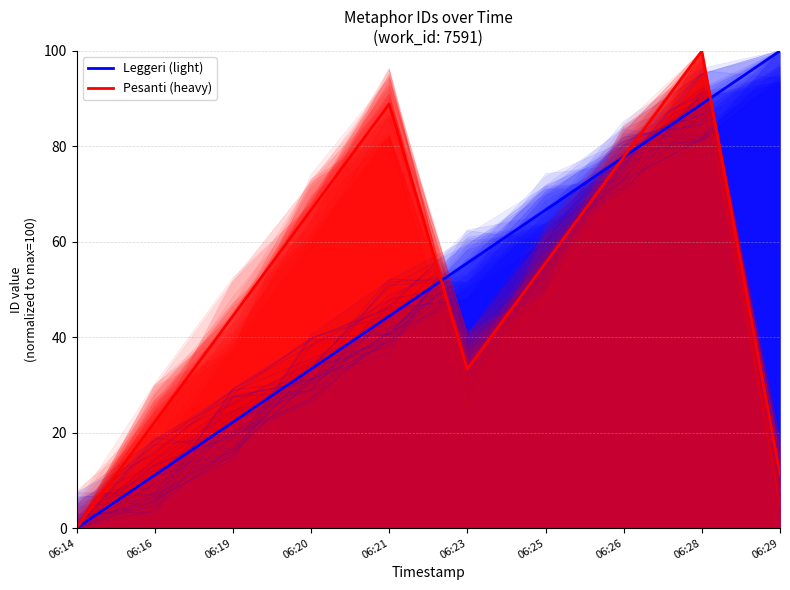

Where is the first local minimum for Pesanti (heavy)?

06:23